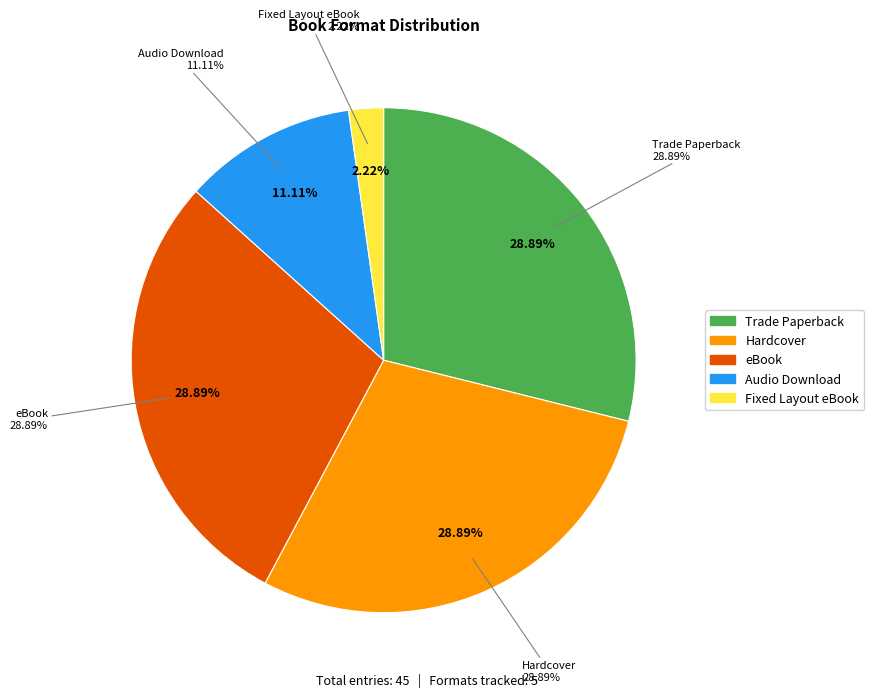

Is the sum of Hardcover and Trade Paperback greater than half?

Yes